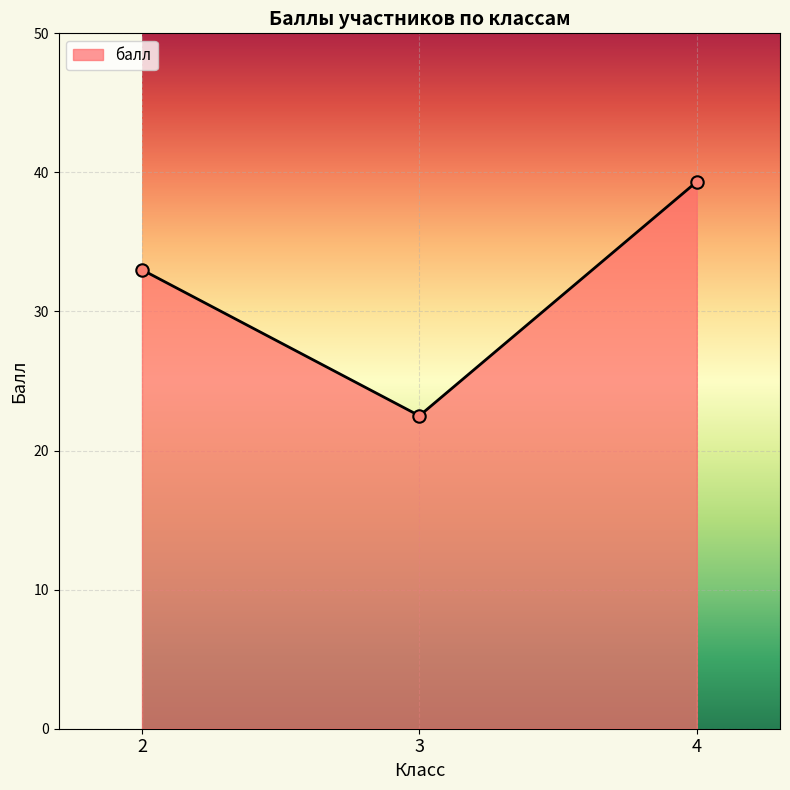

Which has a higher value, 4 or 2?

4